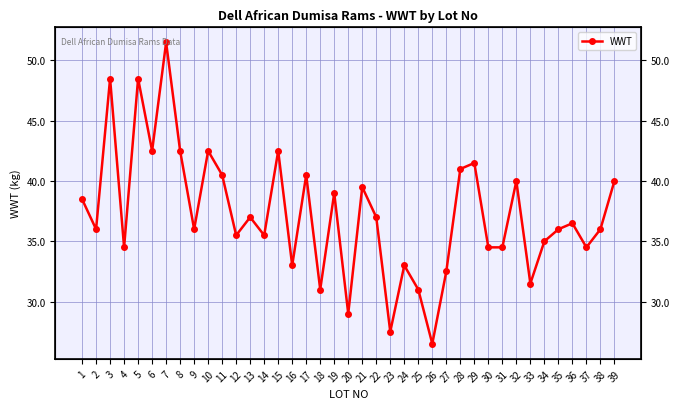

Reading right to left, extract all data points from this chart.

39=40.0	38=36.0	37=34.5	36=36.5	35=36.0	34=35.0	33=31.5	32=40.0	31=34.5	30=34.5	29=41.5	28=41.0	27=32.5	26=26.5	25=31.0	24=33.0	23=27.5	22=37.0	21=39.5	20=29.0	19=39.0	18=31.0	17=40.5	16=33.0	15=42.5	14=35.5	13=37.0	12=35.5	11=40.5	10=42.5	9=36.0	8=42.5	7=51.5	6=42.5	5=48.5	4=34.5	3=48.5	2=36.0	1=38.5